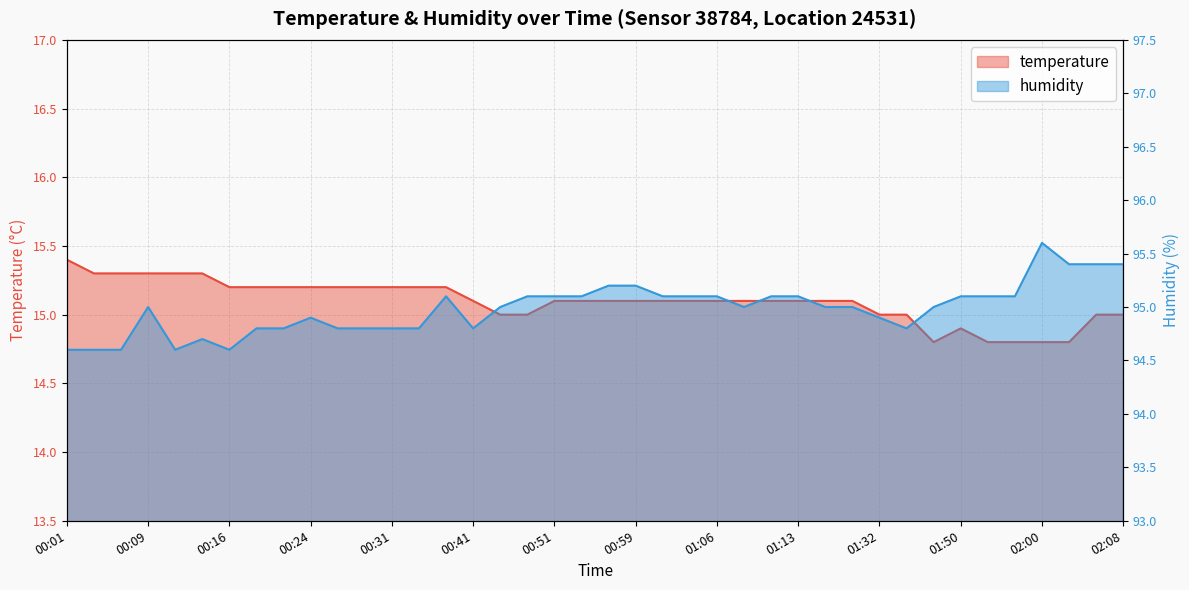

The humidity series shows 167.4 at 02:06. True or false?

False